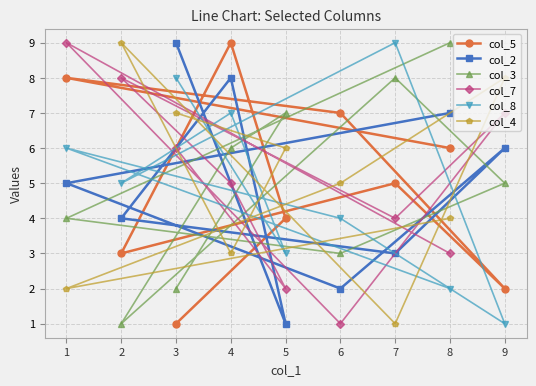

What is the greatest value displayed?

9